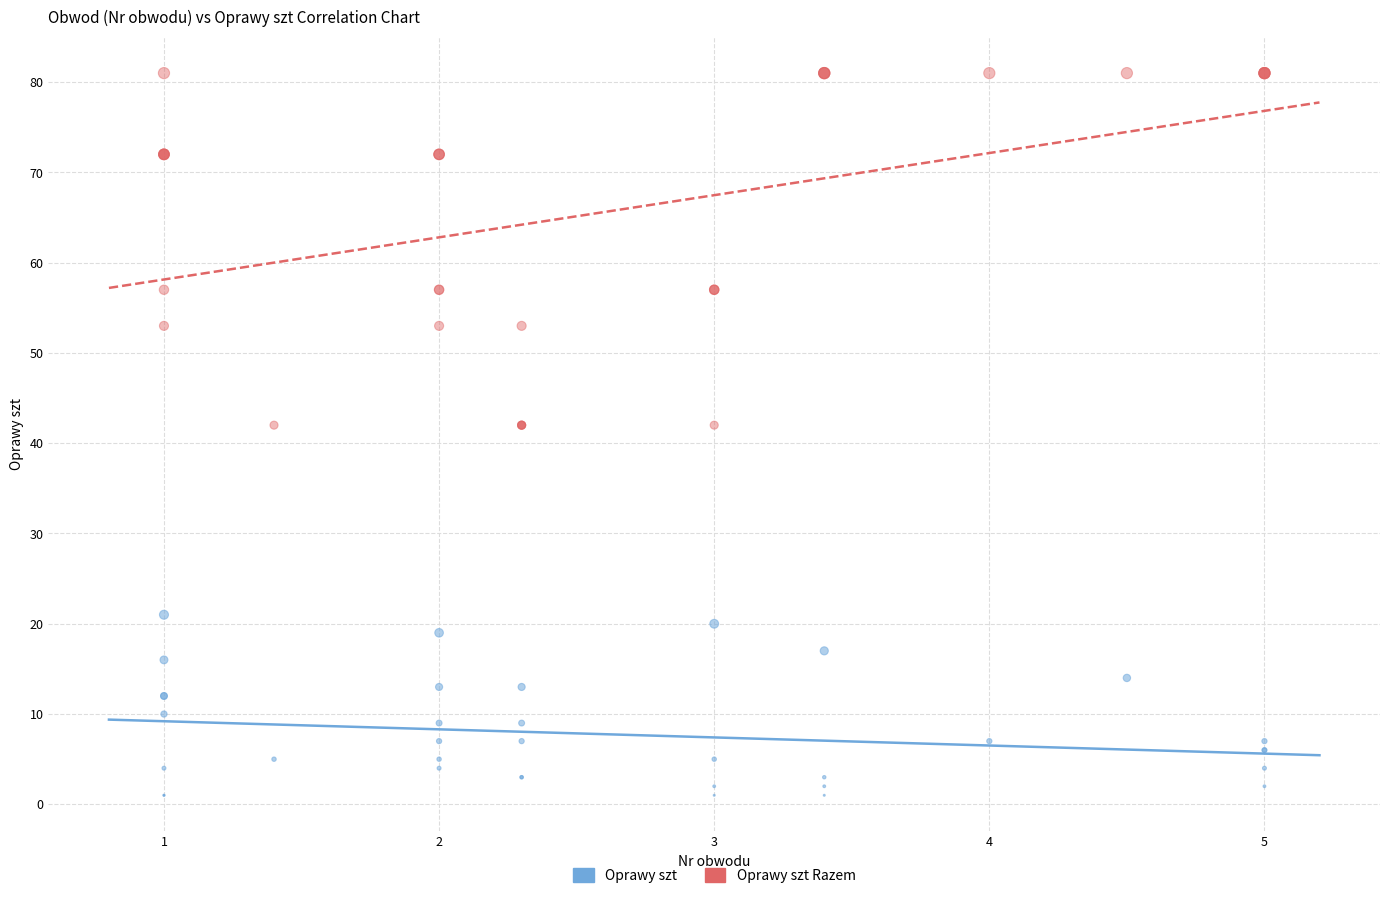

Which series reaches the maximum Y coordinate?

Oprawy szt Razem